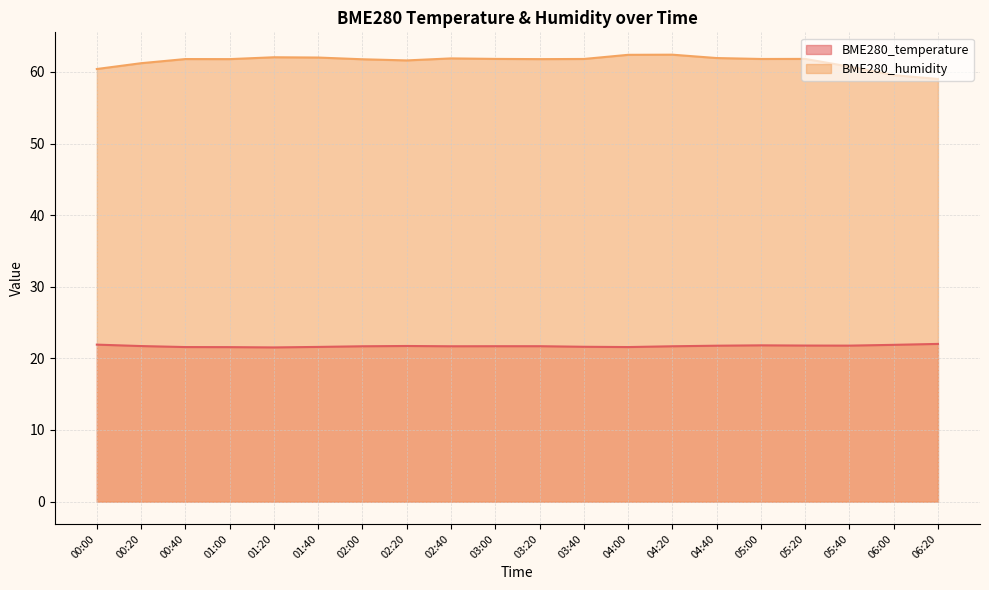

True or false: BME280_humidity and BME280_temperature cross at least once.

False